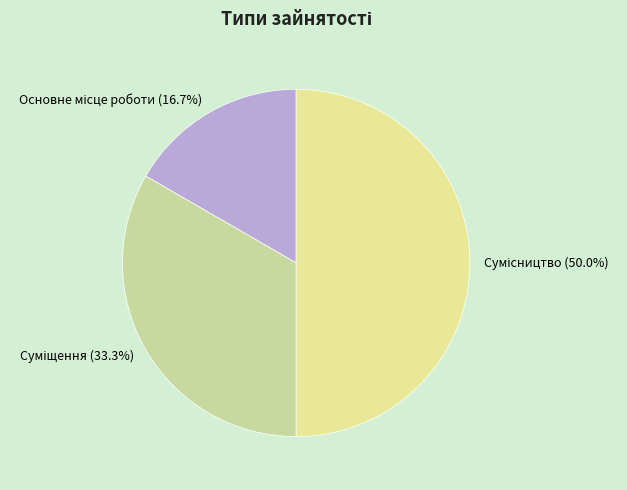

Which has a higher value, Суміщення or Основне місце роботи?

Суміщення